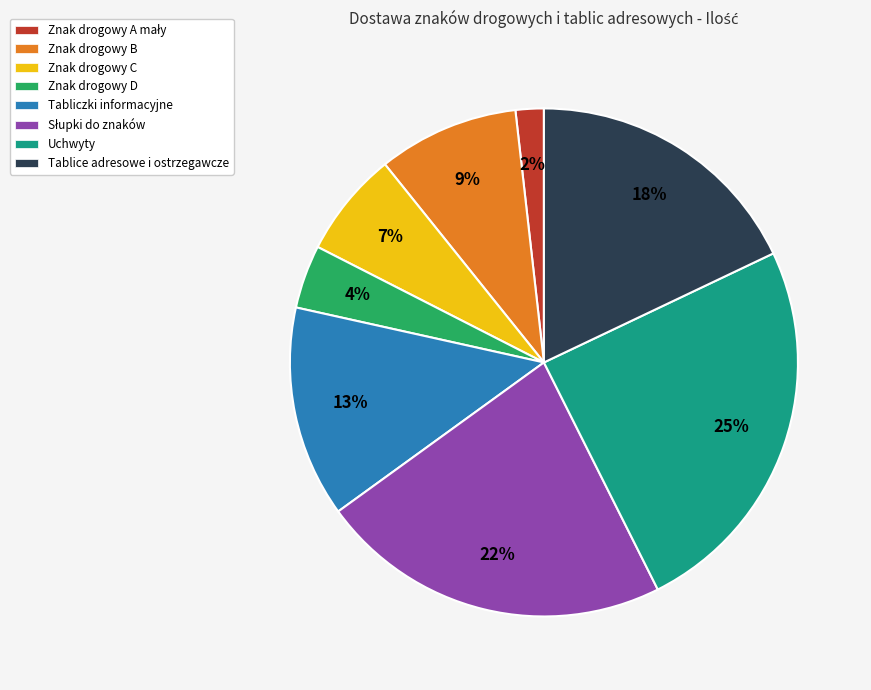

Which slice is the largest?

Uchwyty